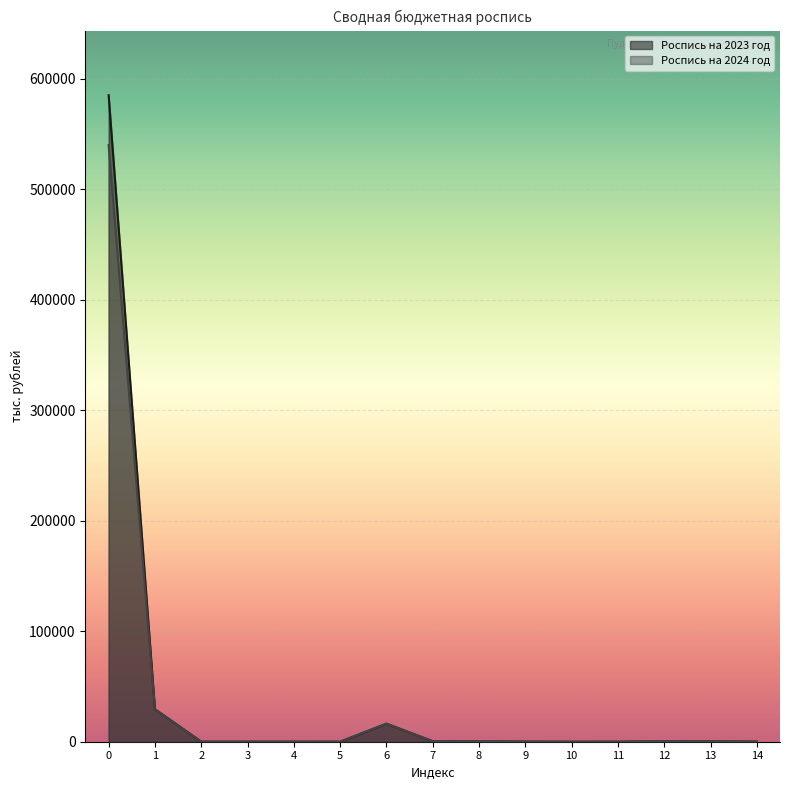

In Роспись на 2023 год, how many points are higher than both neighbors (excluding endpoints)?

2